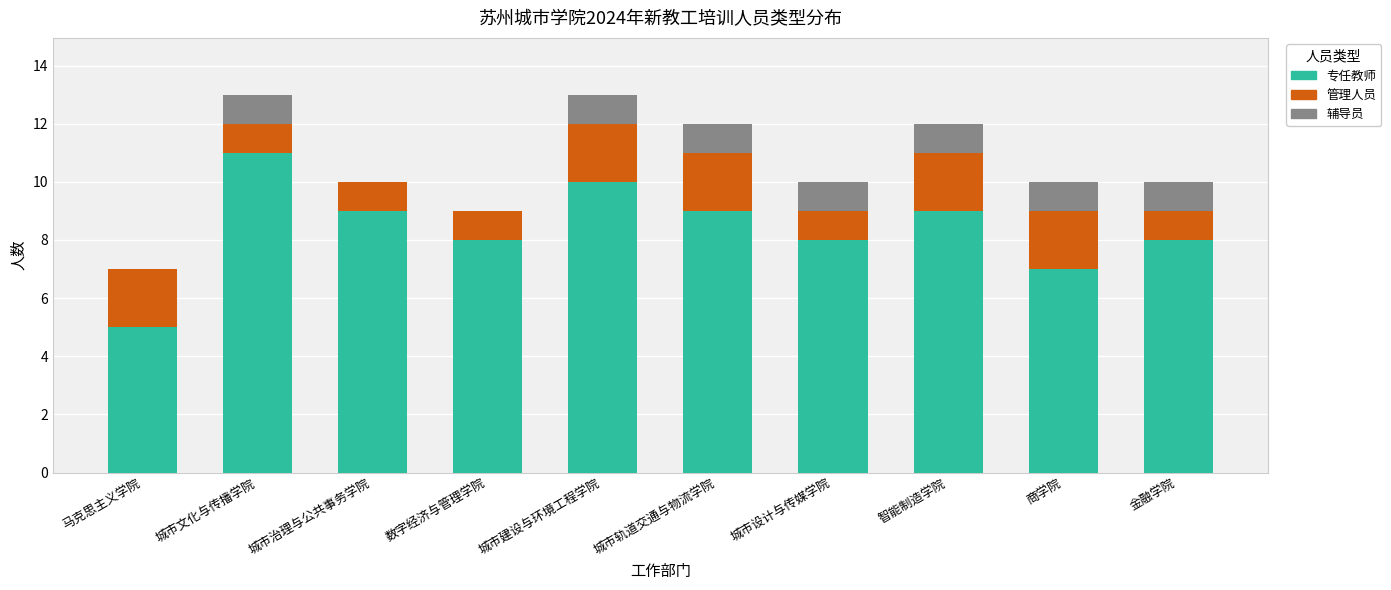

At which label does 专任教师 reach its peak?

城市文化与传播学院